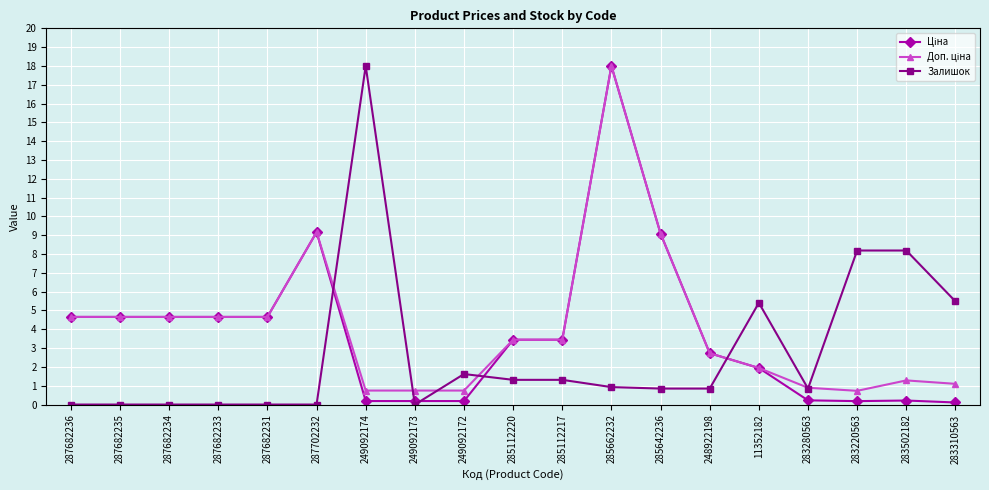

True or false: Залишок has a value of 1.6 at 249092172.

True